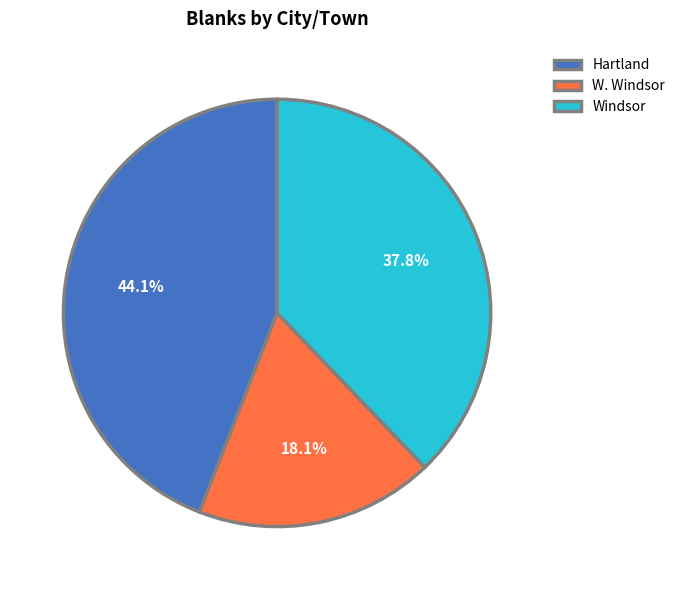

Does Hartland account for over 50% of the chart?

No